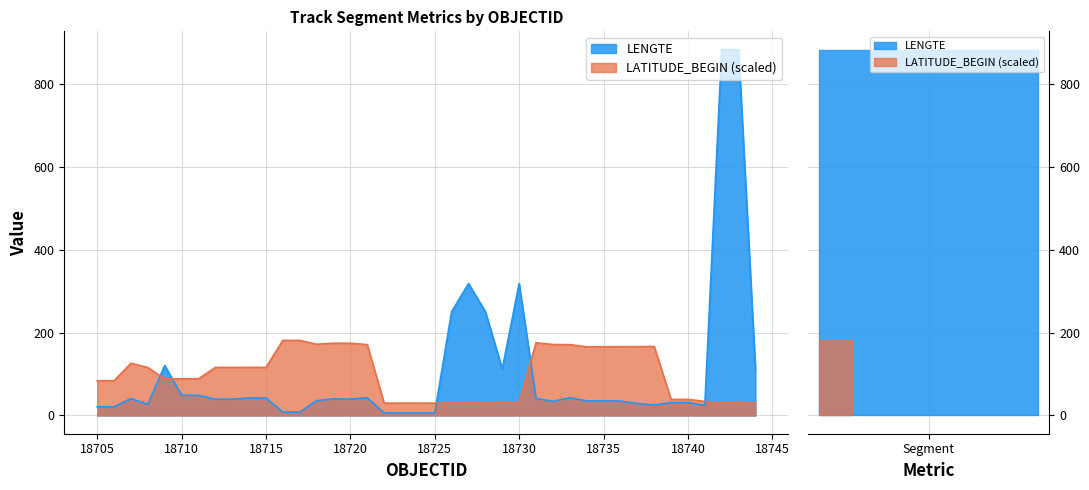

List the labels in order of LATITUDE_BEGIN value, largest first.

18716, 18717, 18731, 18719, 18720, 18718, 18732, 18733, 18721, 18738, 18736, 18737, 18735, 18734, 18707, 18714, 18715, 18712, 18713, 18708, 18709, 18711, 18710, 18705, 18706, 18739, 18740, 18741, 18742, 18743, 18730, 18728, 18726, 18727, 18729, 18744, 18723, 18725, 18722, 18724